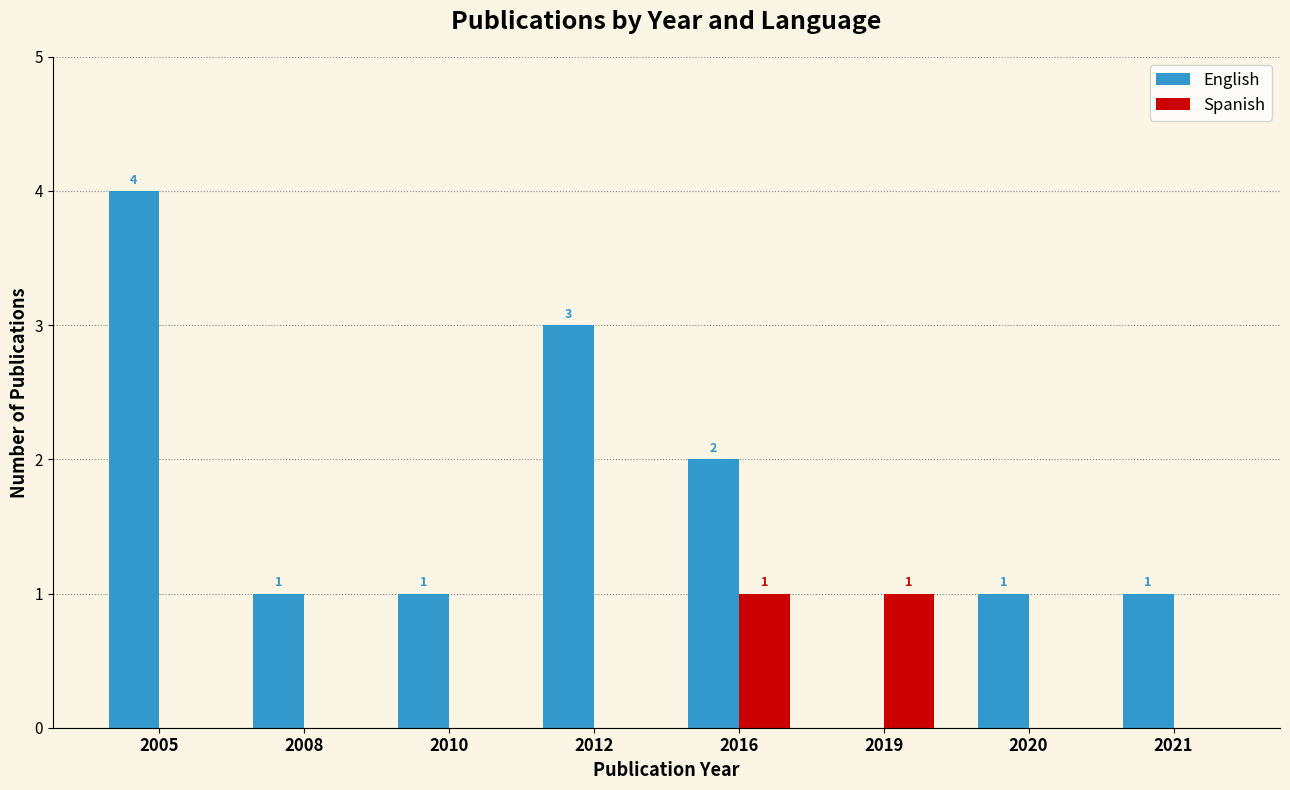

What is the highest value of the Spanish series?

1